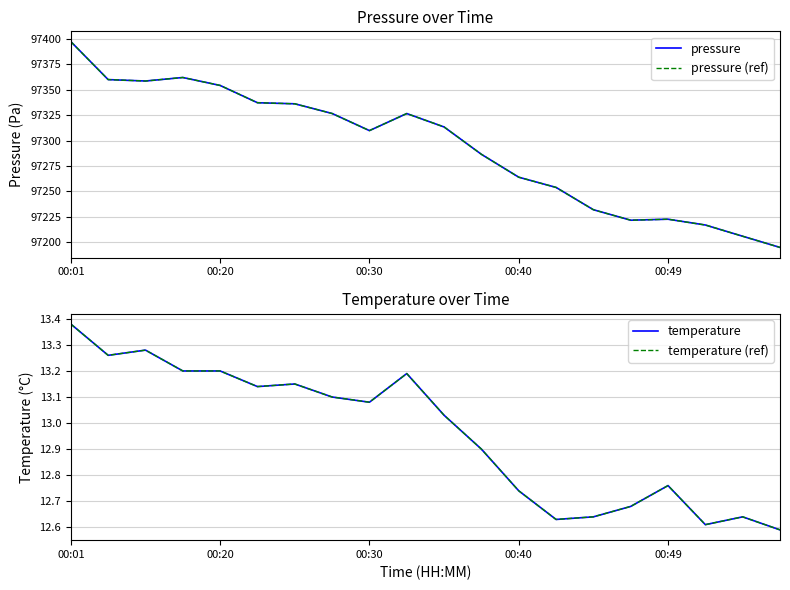

Is it true that temperature (ref) equals 3.7 at 00:20?

False